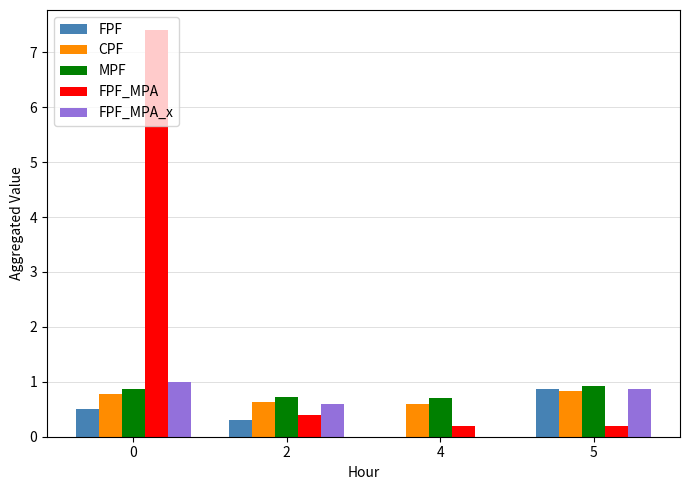

Reading left to right, list all the values displayed in this chart.

FPF: 0=0.5	2=0.3	4=0.0	5=0.9
CPF: 0=0.8	2=0.6	4=0.6	5=0.8
MPF: 0=0.9	2=0.7	4=0.7	5=0.9
FPF_MPA: 0=7.4	2=0.4	4=0.2	5=0.2
FPF_MPA_x: 0=1.0	2=0.6	4=0.0	5=0.9